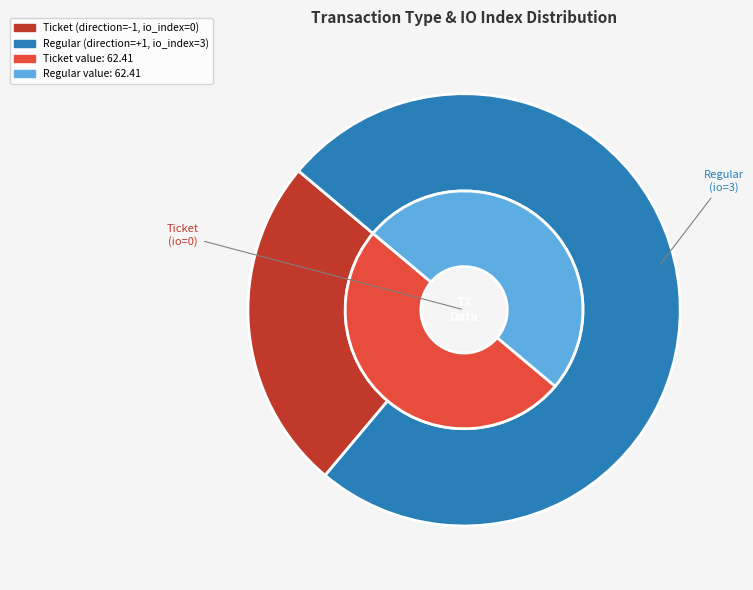

To the nearest percent, what is the average slice percentage?

50%